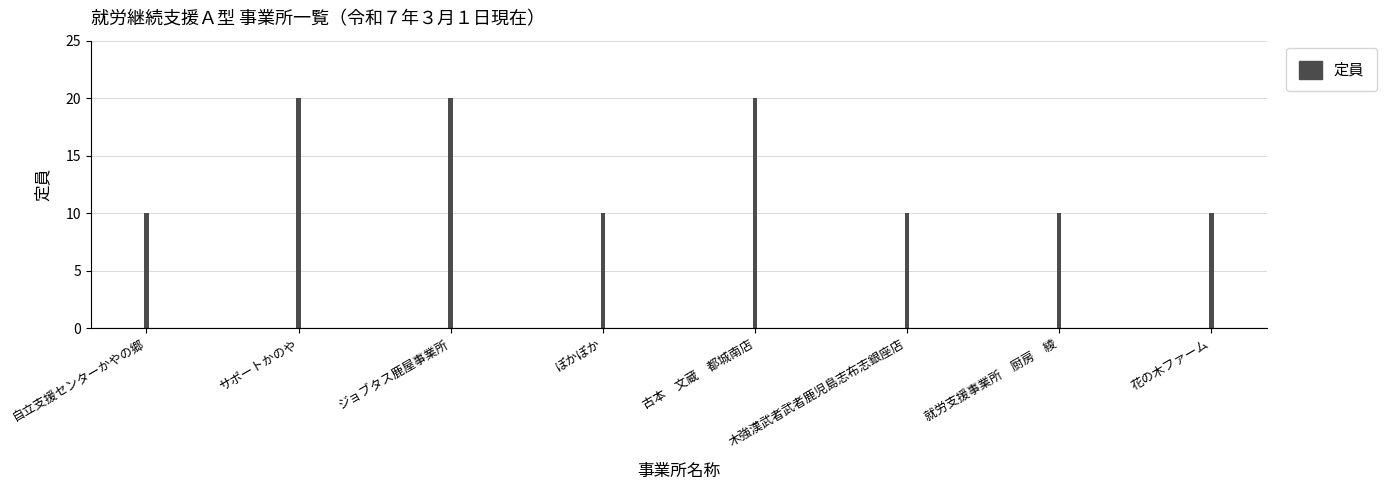

Reading left to right, list all the values displayed in this chart.

10	20	20	10	20	10	10	10